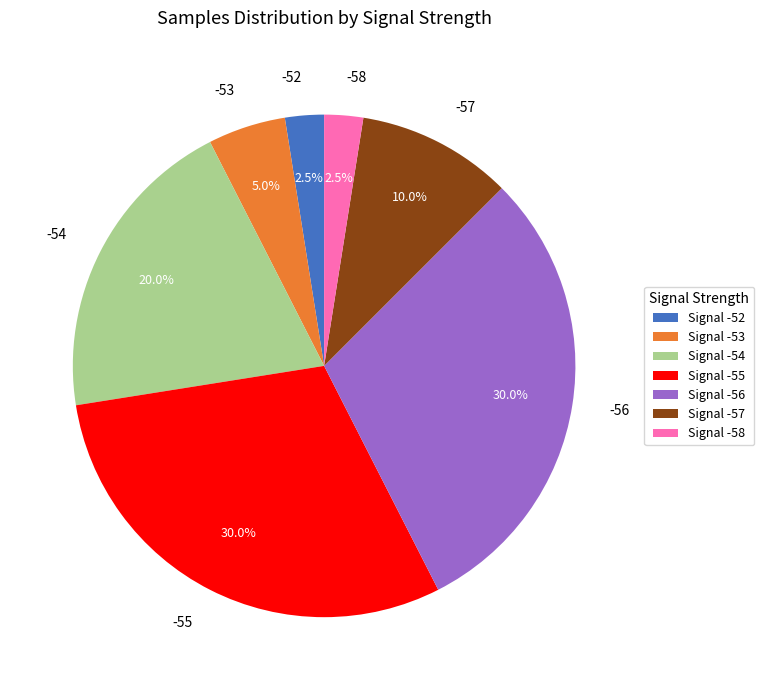

What percentage is the -53 slice, to the nearest percent?

5%